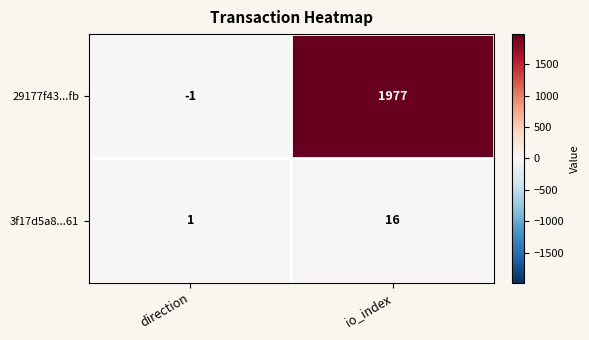

At which category is the sum across all series the highest?

io_index